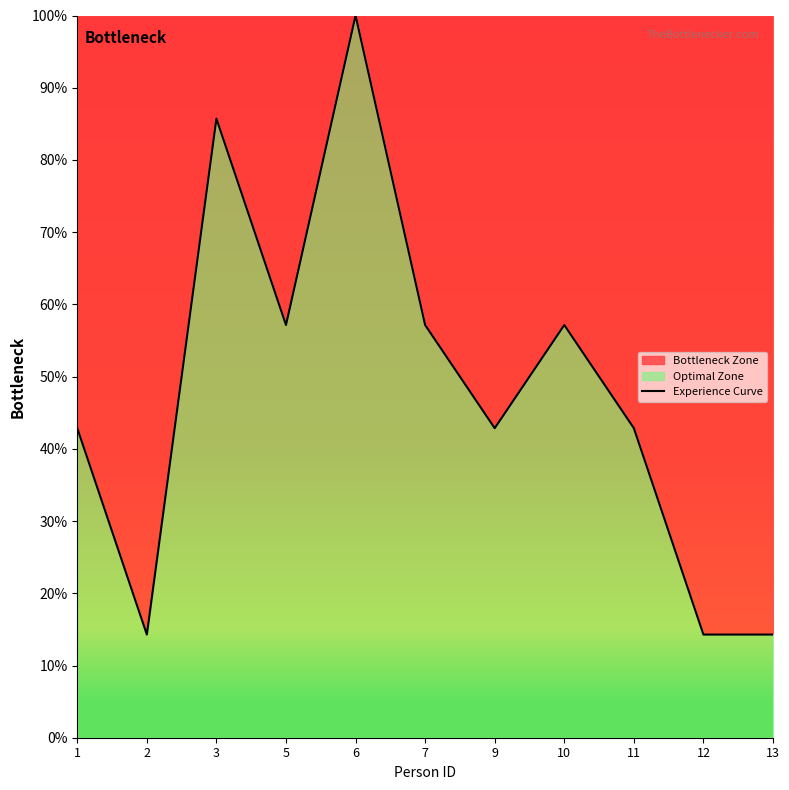

Is it true that the value at 5 is 0.7?

False